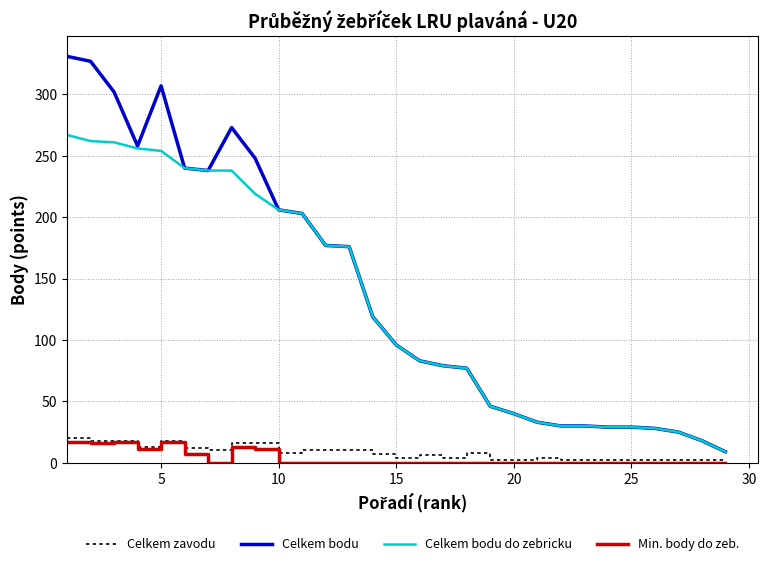

Which series has the largest total across all categories?

Celkem bodu